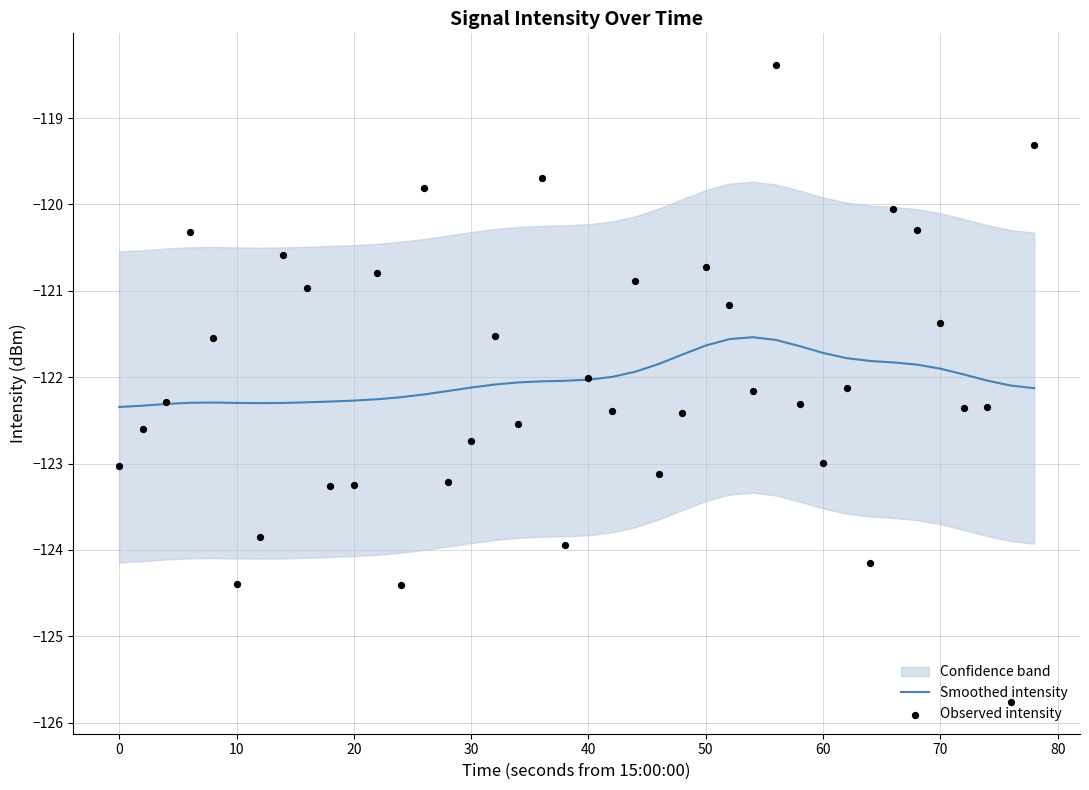

What is the maximum value for Smoothed intensity?

-121.5